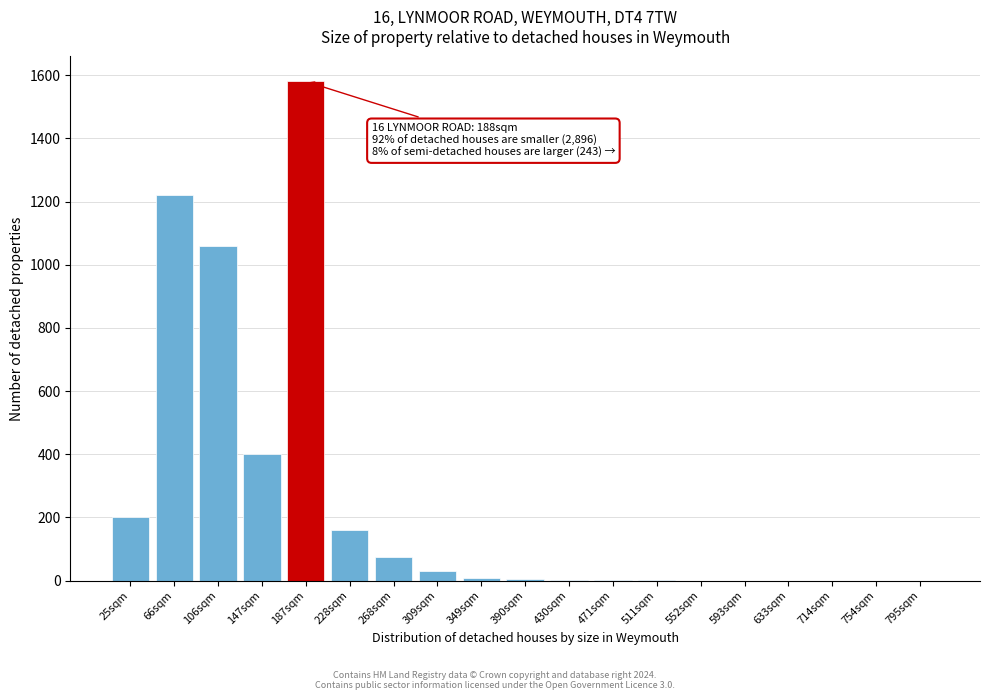

What is the sum of all values?

4744